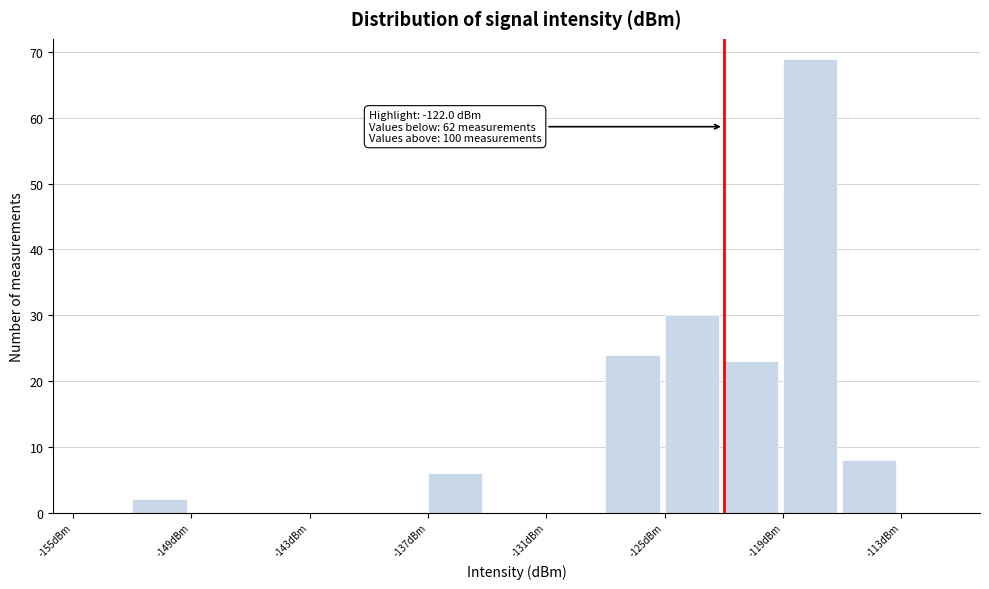

Around what value on the x-axis is the tallest bar? Give the approximate position of its centre, as read against the axis.

-118